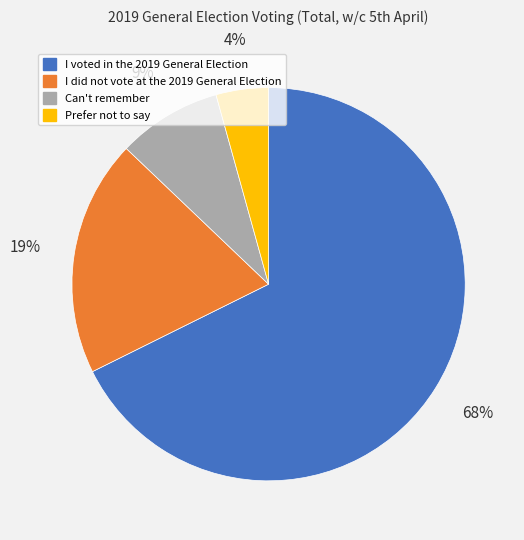

To the nearest percent, what portion does Prefer not to say represent?

4%